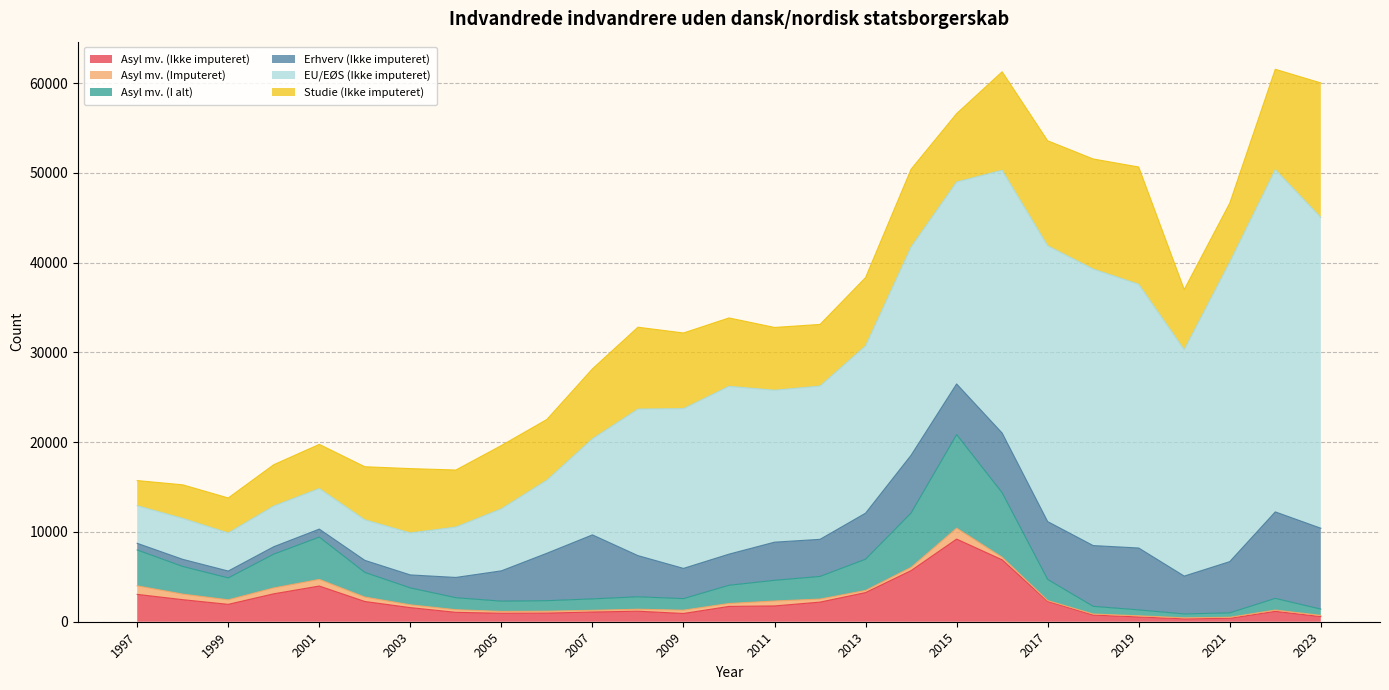

The Studie (Ikke imputeret) series shows 12261 at 2018. True or false?

True